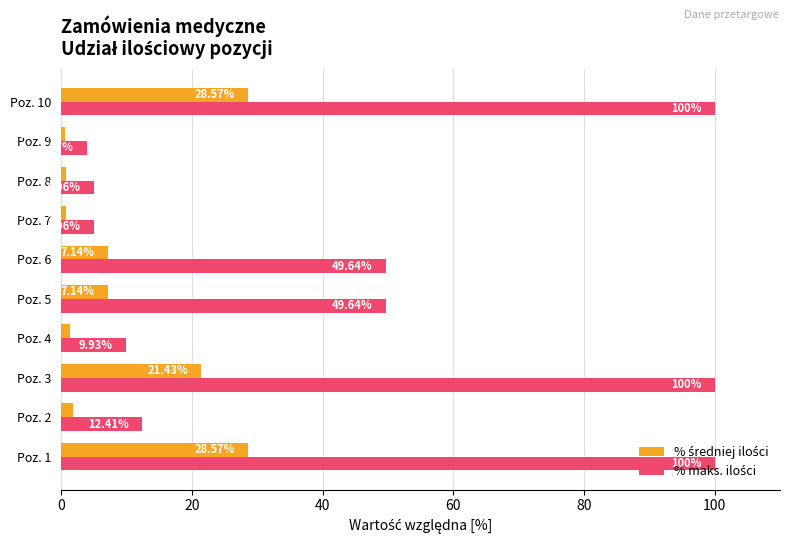

What is the spread (max minus min) of values at Poz. 4?

8.5